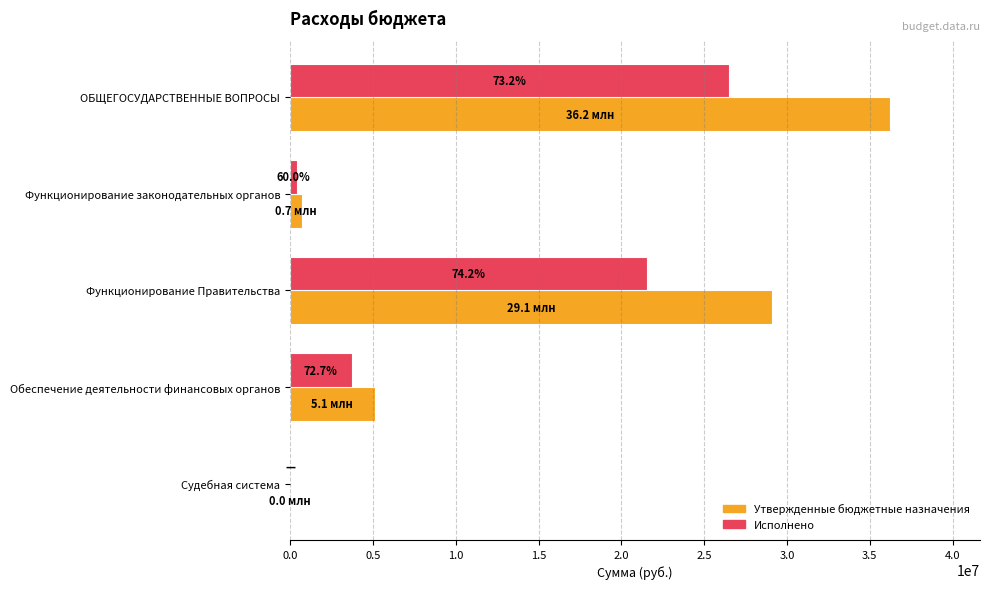

The value of Исполнено at ОБЩЕГОСУДАРСТВЕННЫЕ ВОПРОСЫ is 11204423.8. True or false?

False